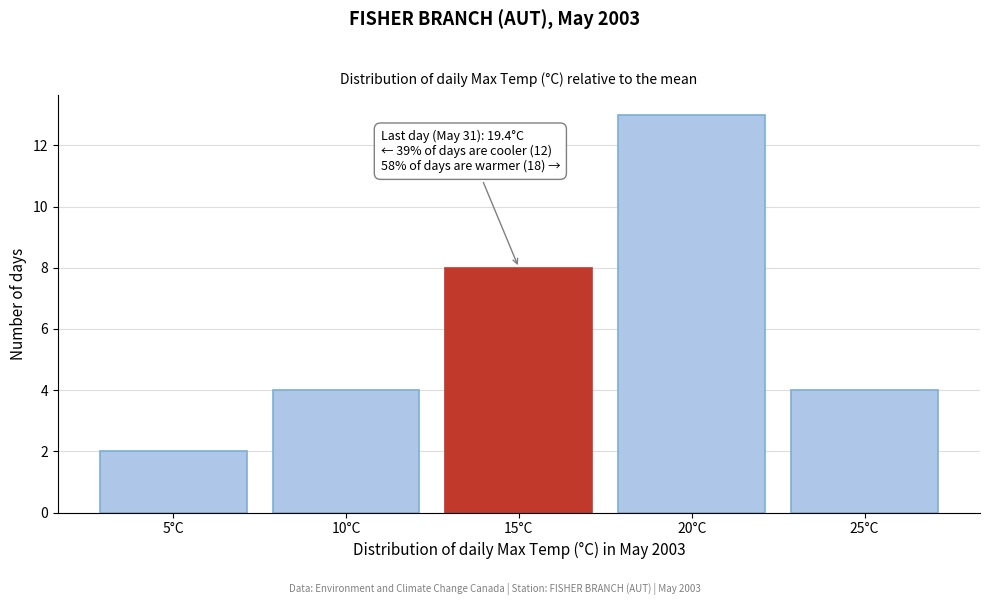

Reading left to right, transcribe all the data shown in this chart.

2	4	8	13	4